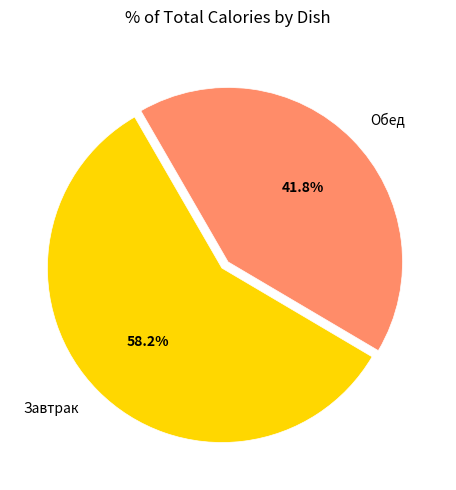

How much of the chart is everything except Обед?

58.2%